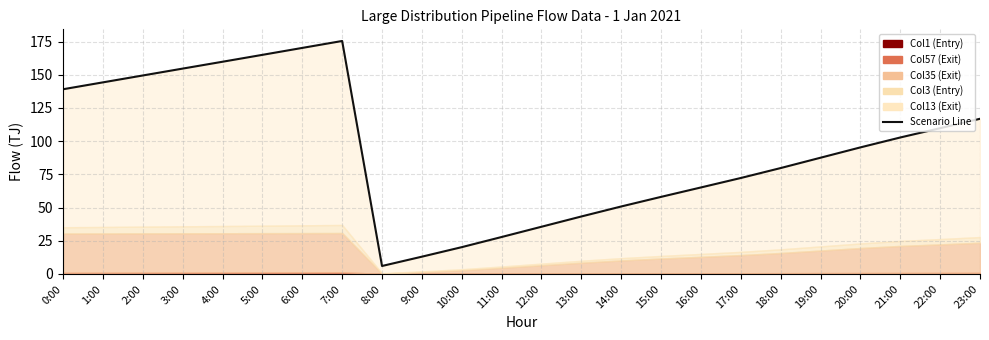

What is the ratio of the value at 19:00 to the value at 2:00?

0.6